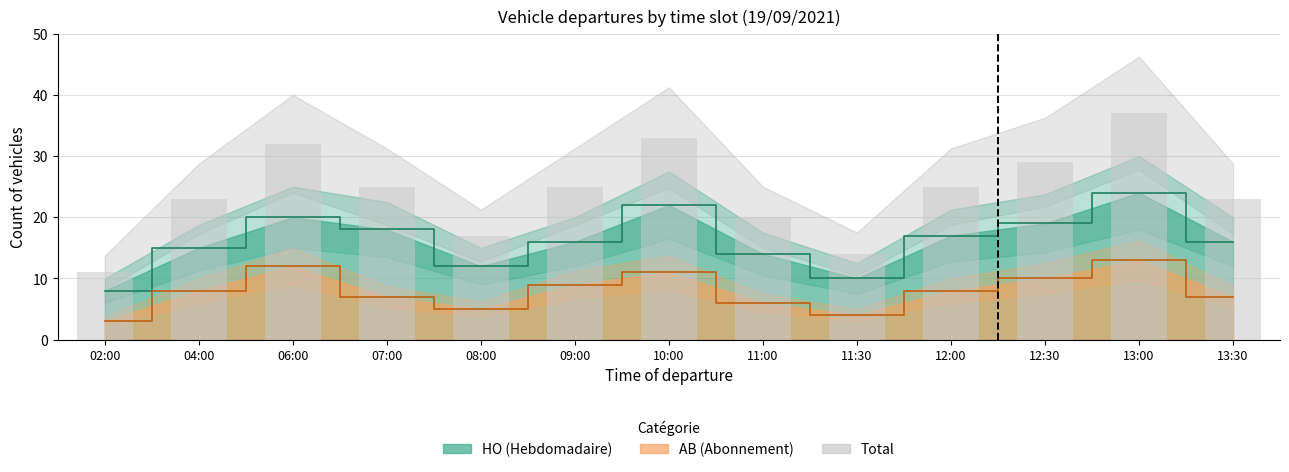

Where is Total count nearest to the value 24?

04:00